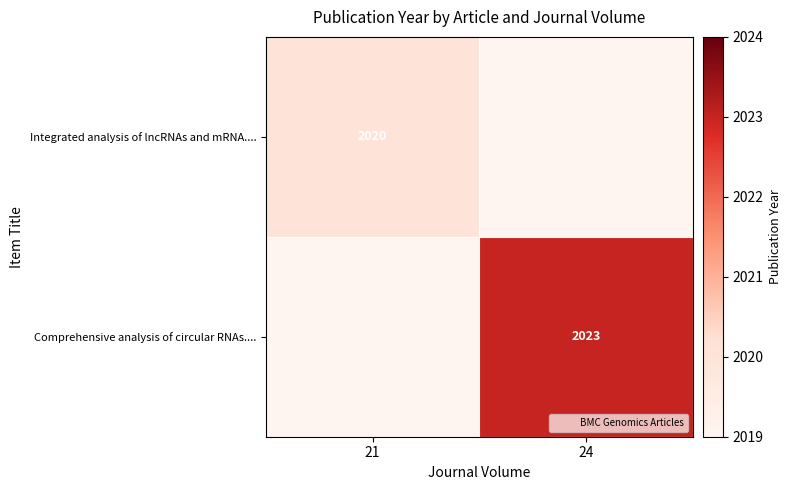

At how many categories does at least one series exceed 2022?

1